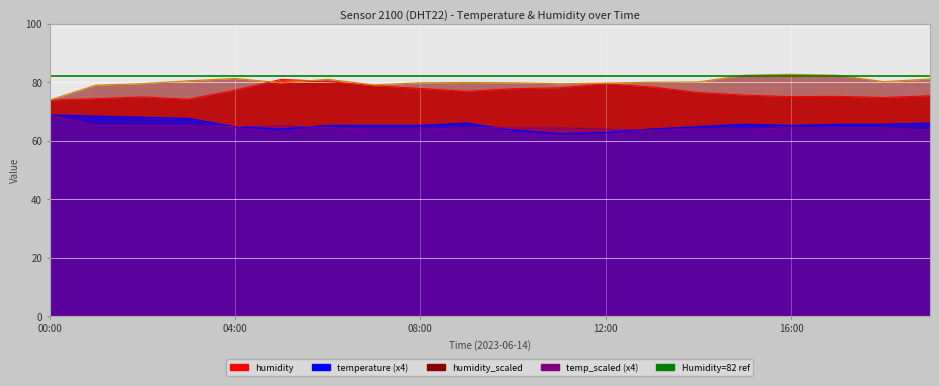

Which series changed the most between 03:00 and 15:00?

temperature